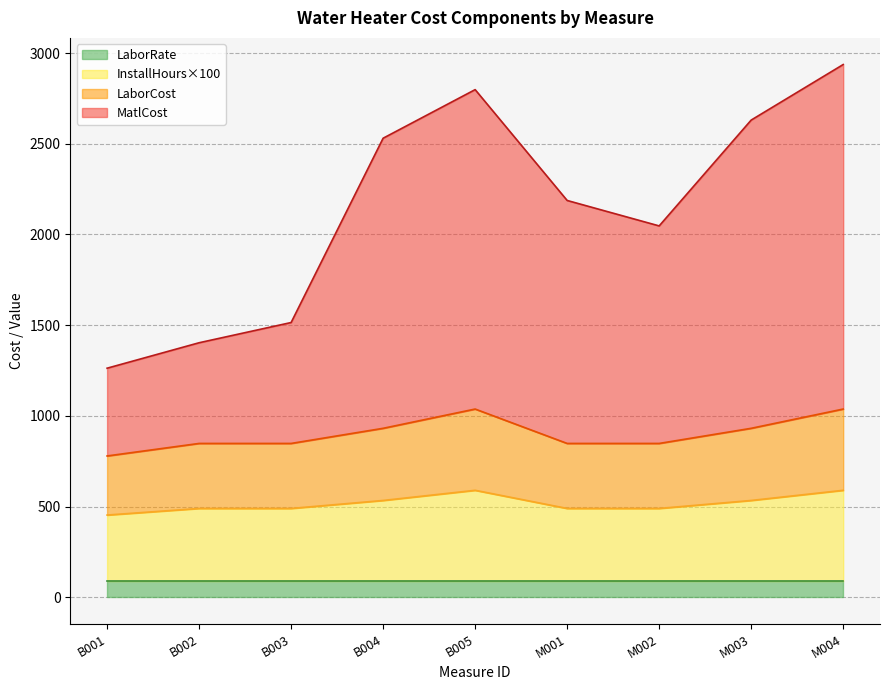

True or false: LaborCost has a value of 498.6 at B003.

False